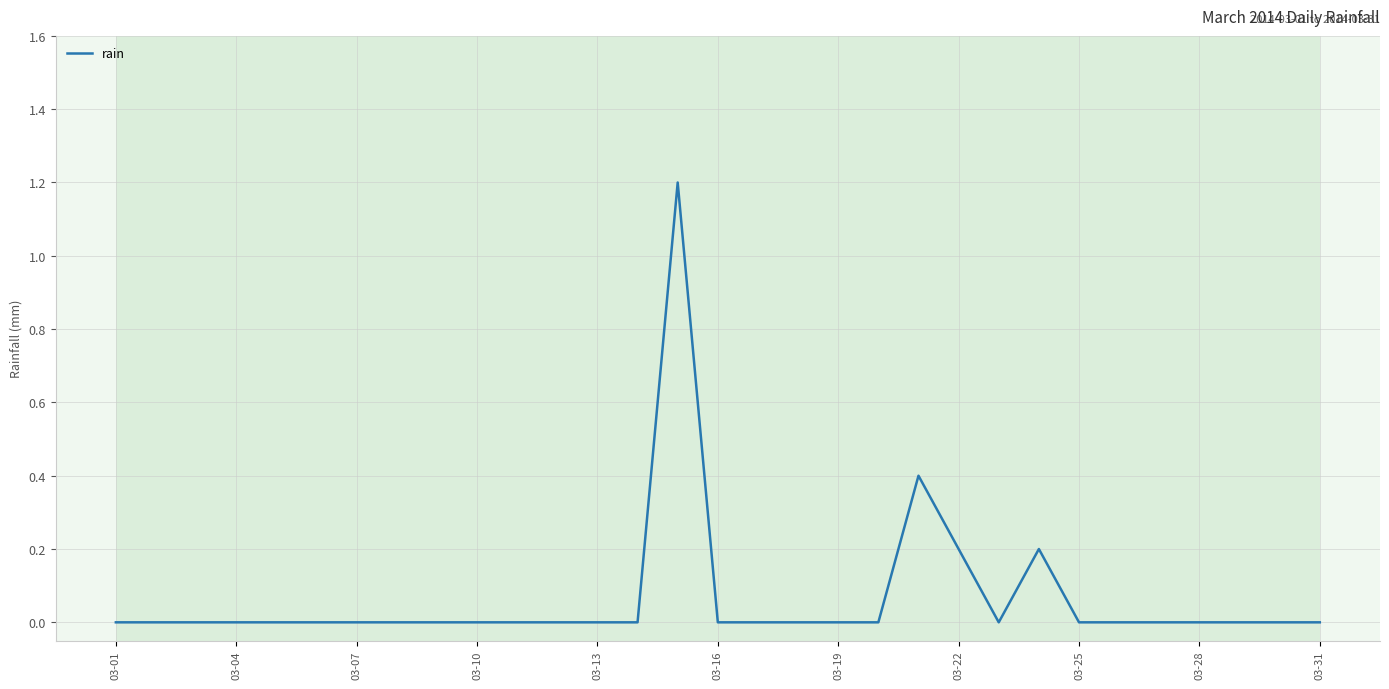

What is the difference between the maximum and minimum values?

1.2